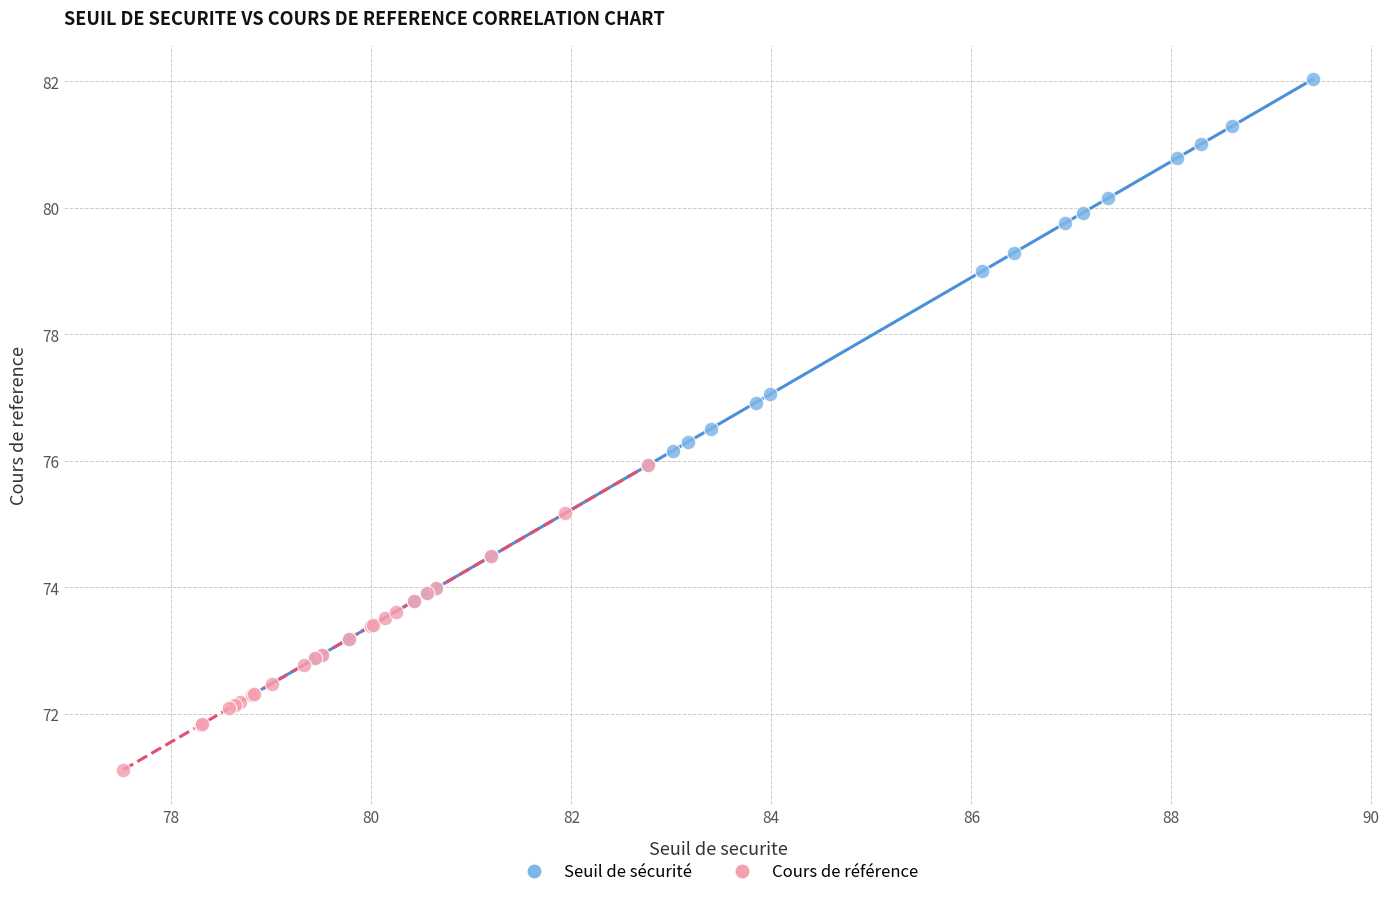

Which series reaches the minimum Y coordinate?

Cours de référence